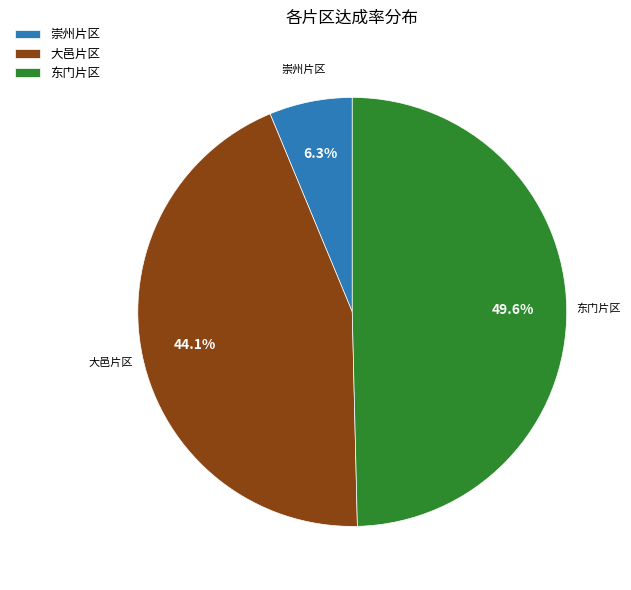

How much of the chart is everything except 东门片区?

50.4%